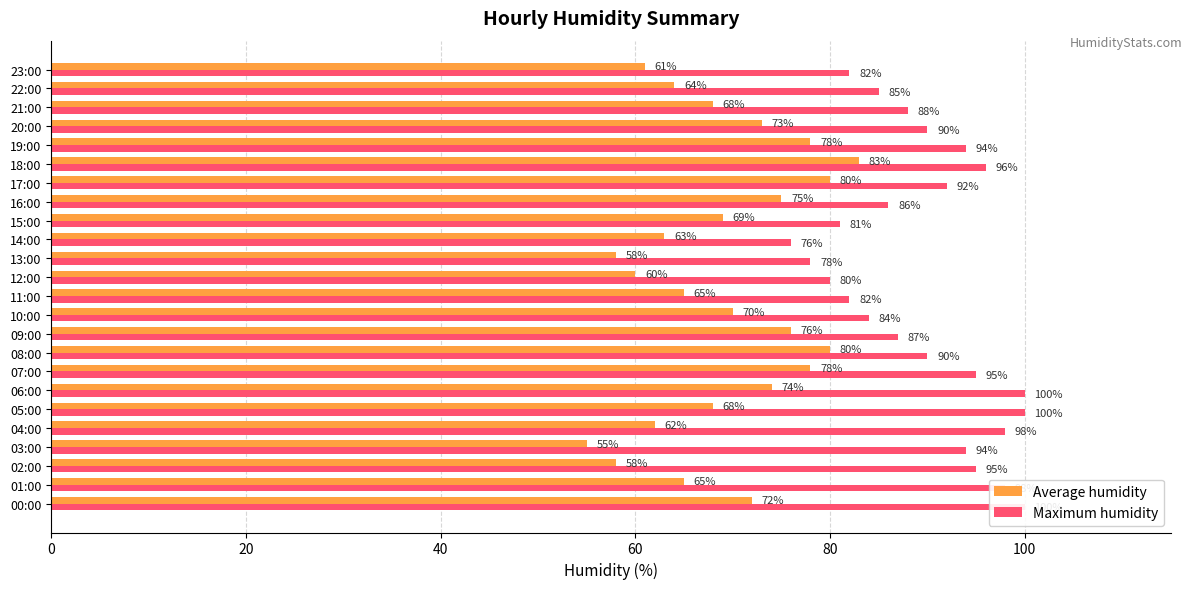

The value of Average humidity at 10:00 is 70. True or false?

True